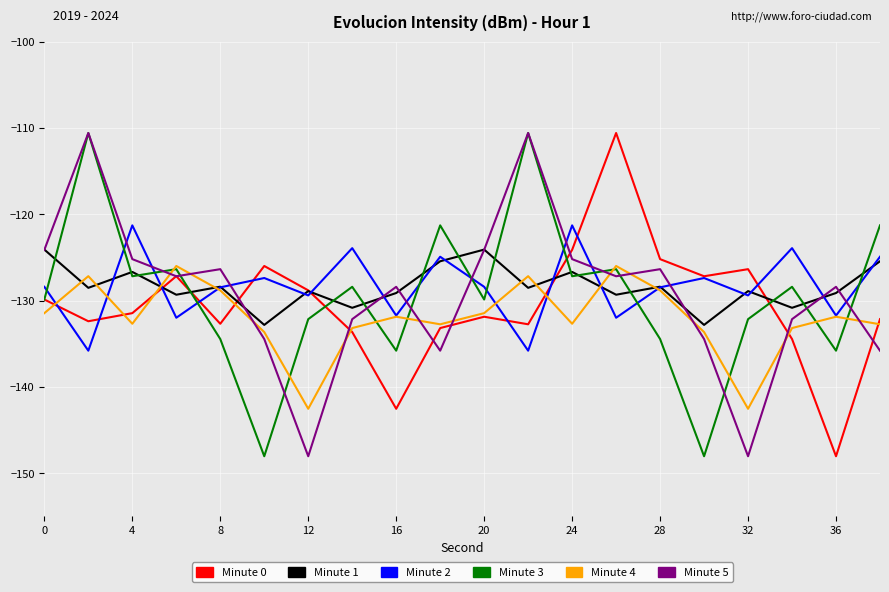

How many intersections are there between Minute 1 and Minute 3?

15